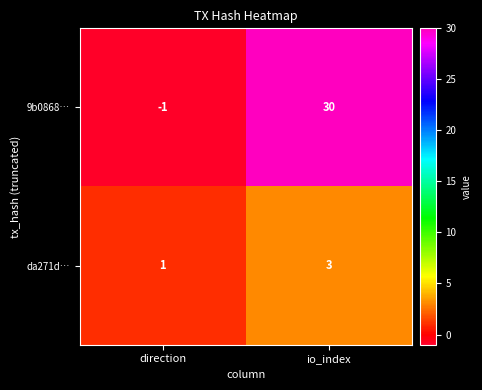

At io_index, list the series in order from largest to smallest.

9b0868…, da271d…